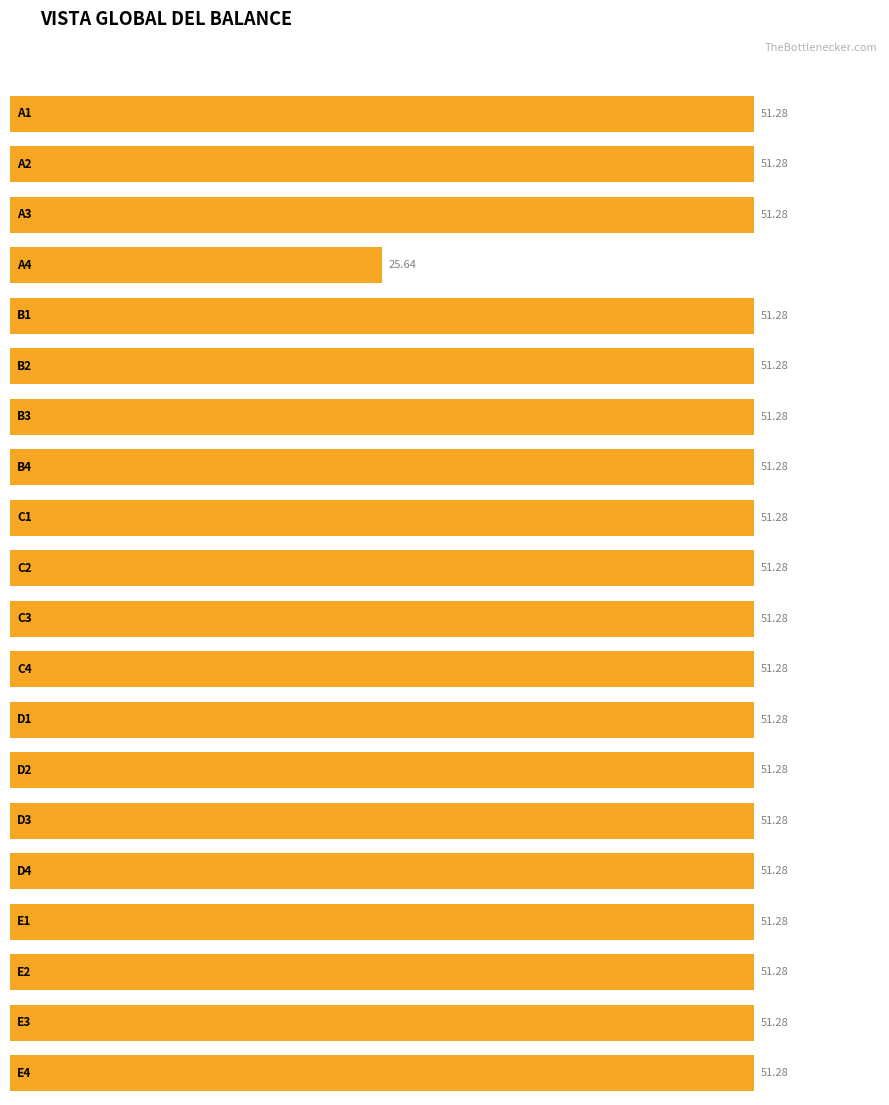

What is the sum of all max_value values?

1000.0